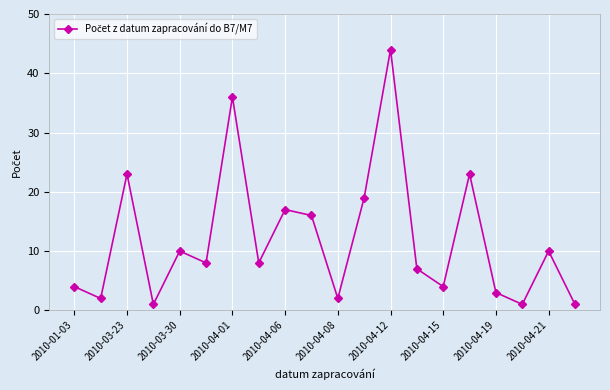

What is the maximum value shown in the chart?

44